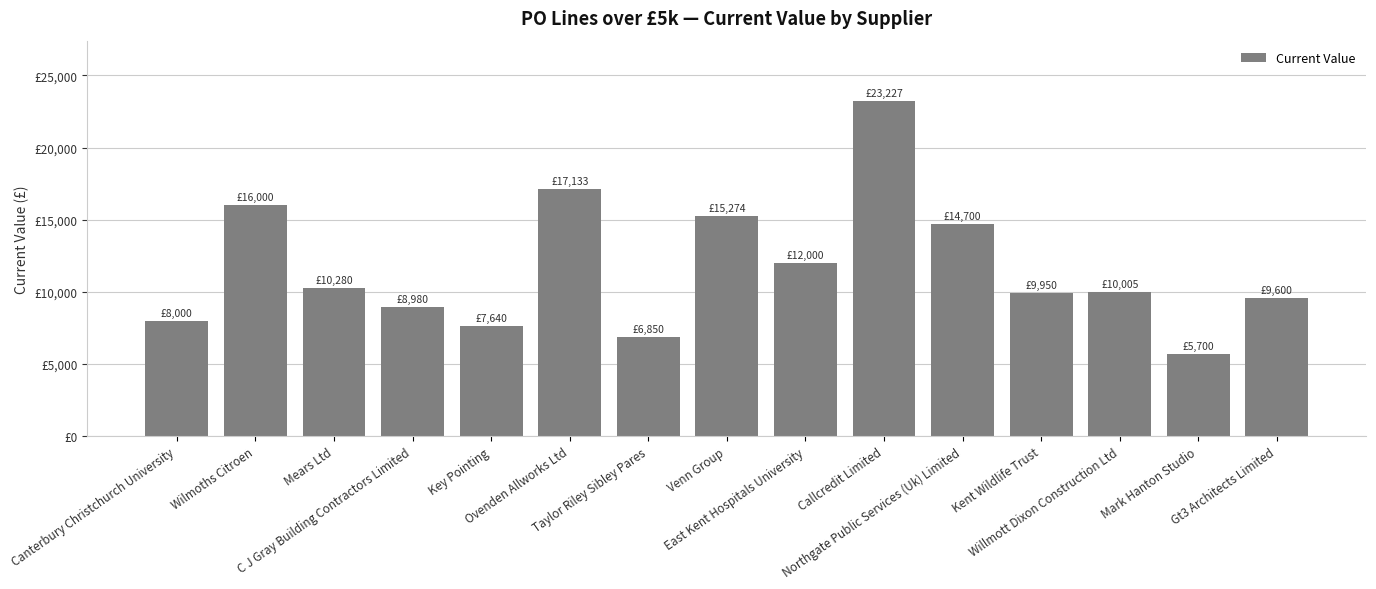

What is the difference between the maximum and minimum values?

17527.0